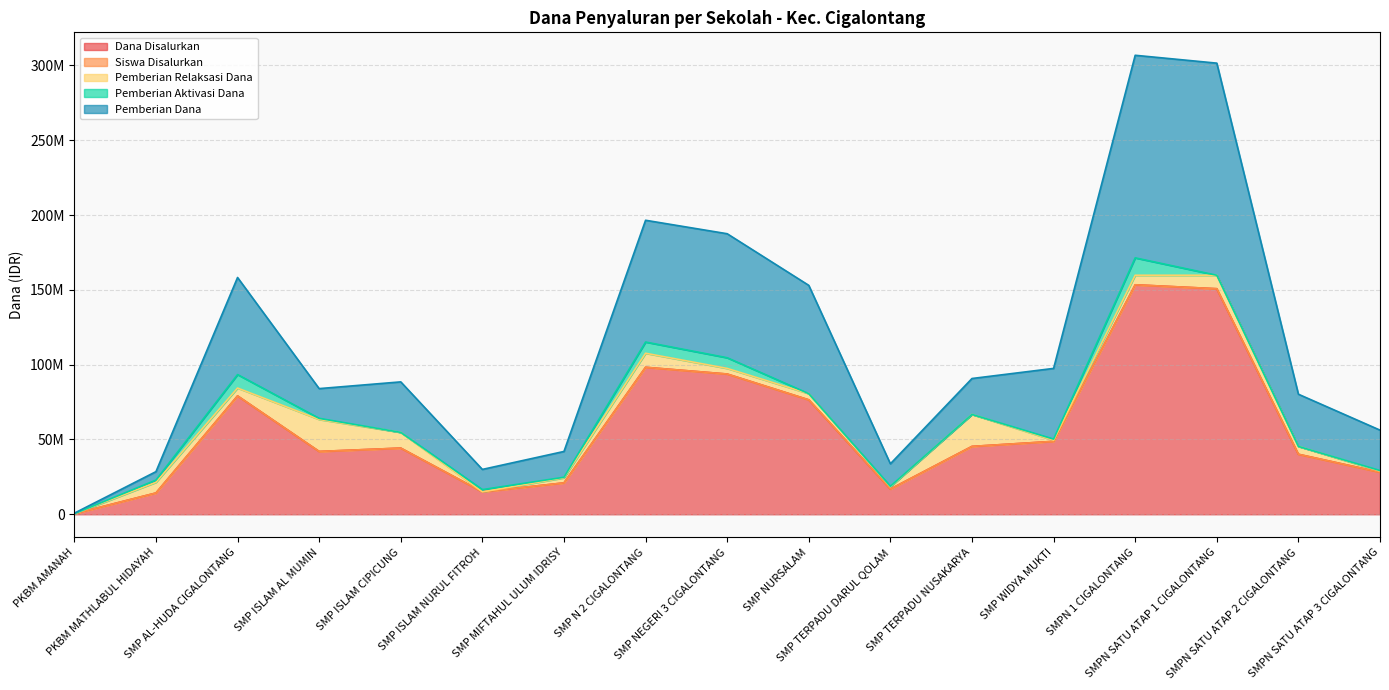

True or false: Pemberian Dana and Dana Disalurkan intersect in this chart.

False